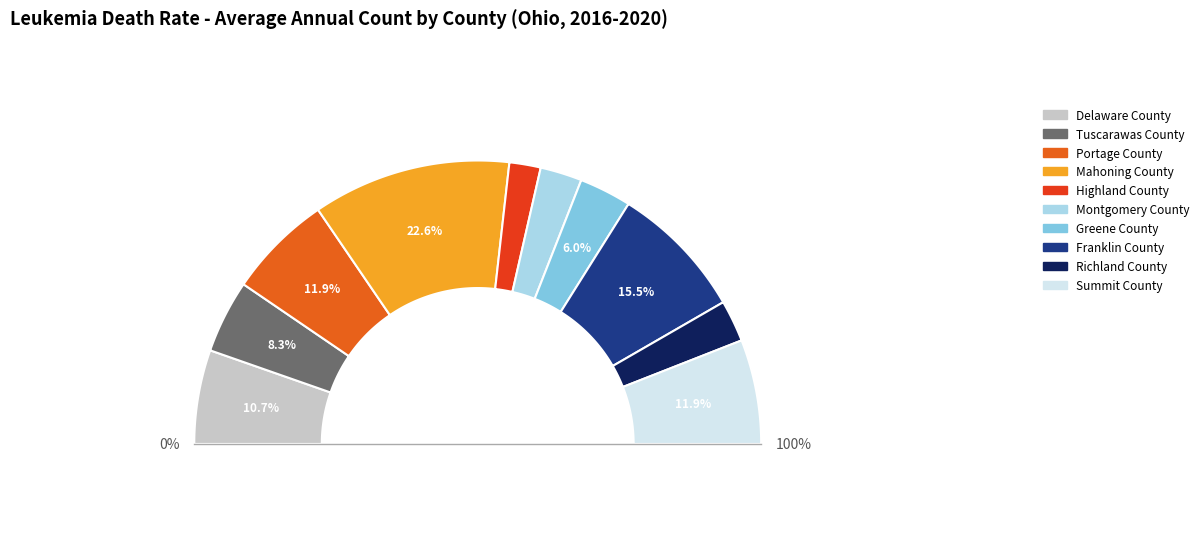

What is the largest slice in the pie chart?

Mahoning County